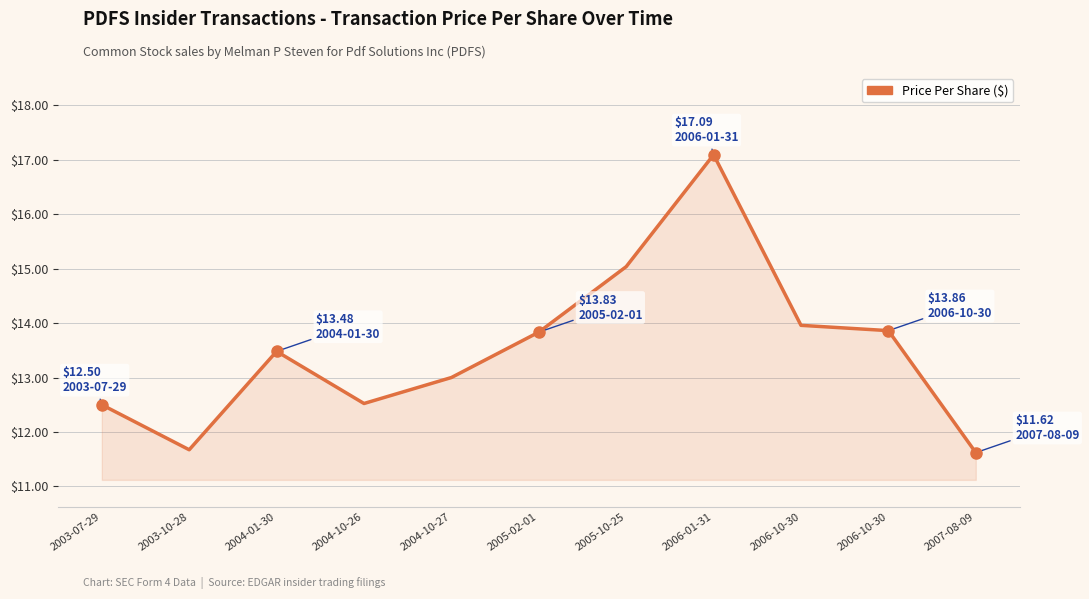

What is the difference between the values at 2004-01-30 and 2005-02-01?

0.4